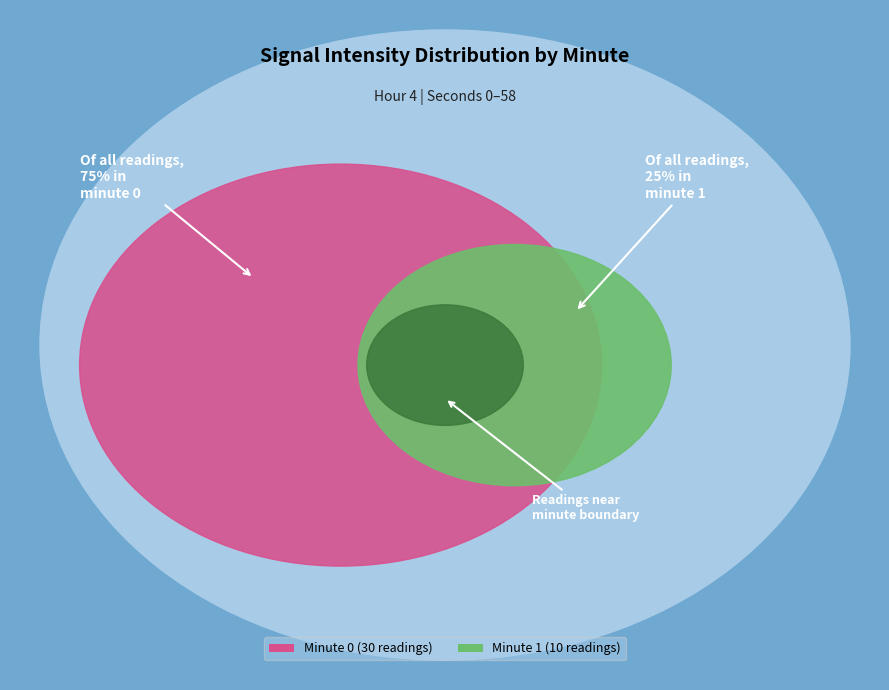

Does minute 0 account for over 50% of the chart?

Yes